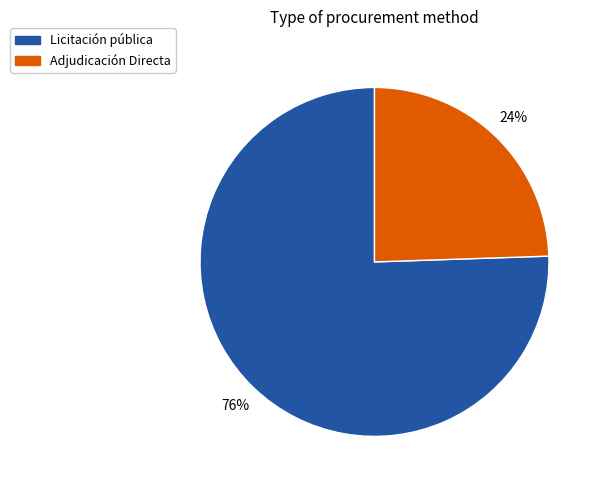

Does any single category account for the majority?

Yes